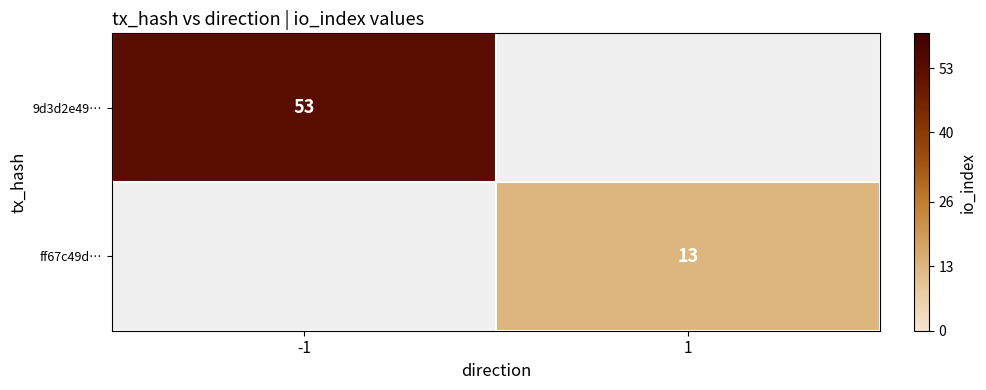

The value of ff67c49d… at 1 is 21. True or false?

False